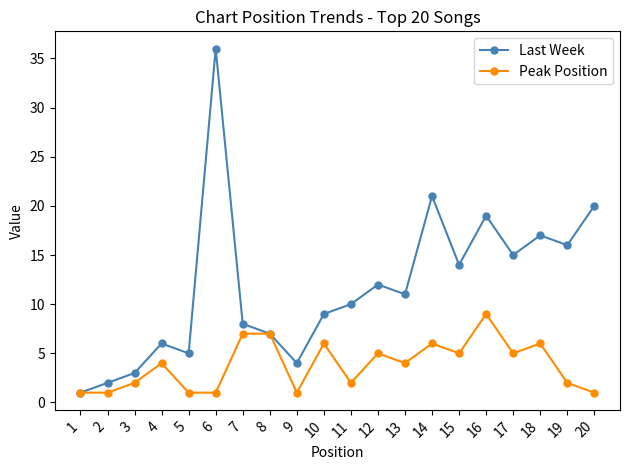

Is it true that Peak Position equals 7 at 7?

True